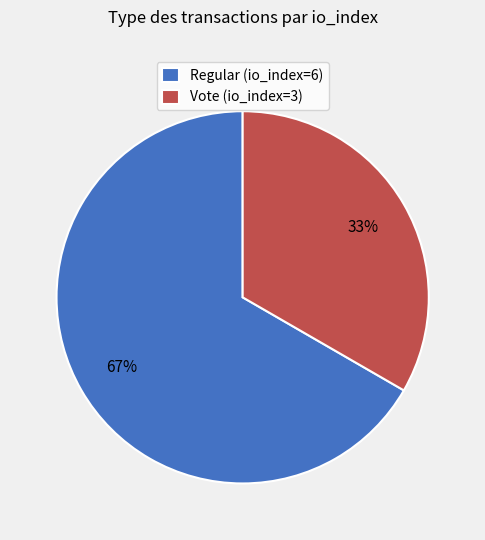

Which has a higher value, Vote (io_index=3) or Regular (io_index=6)?

Regular (io_index=6)